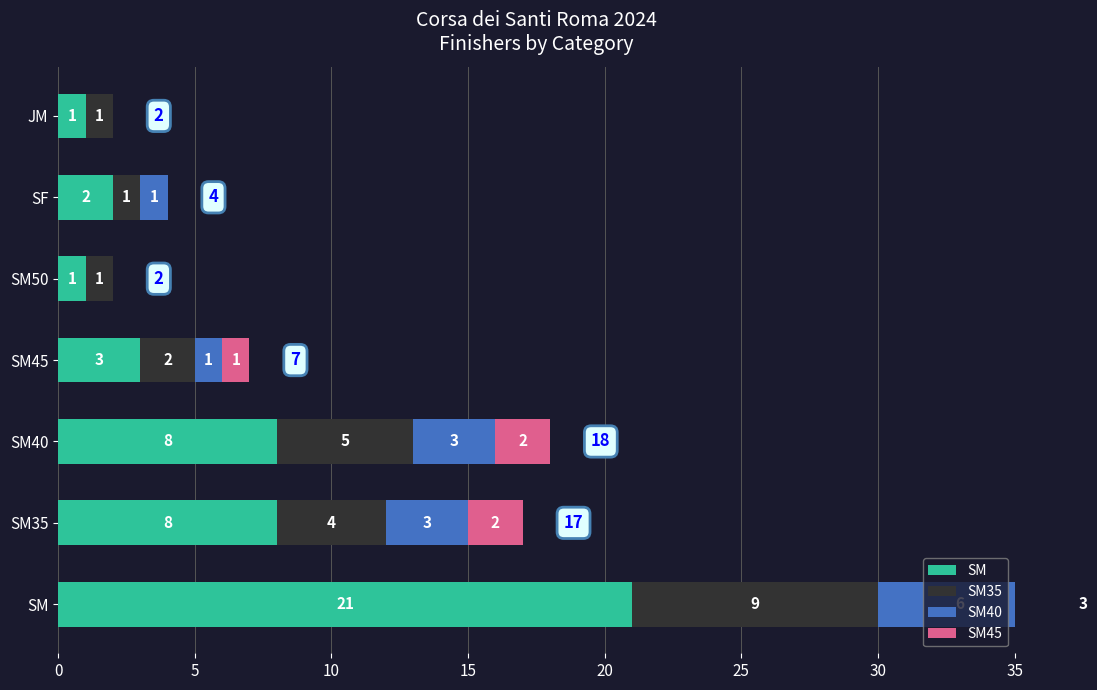

What are all the series names shown in the legend?

SM, SM35, SM40, SM45